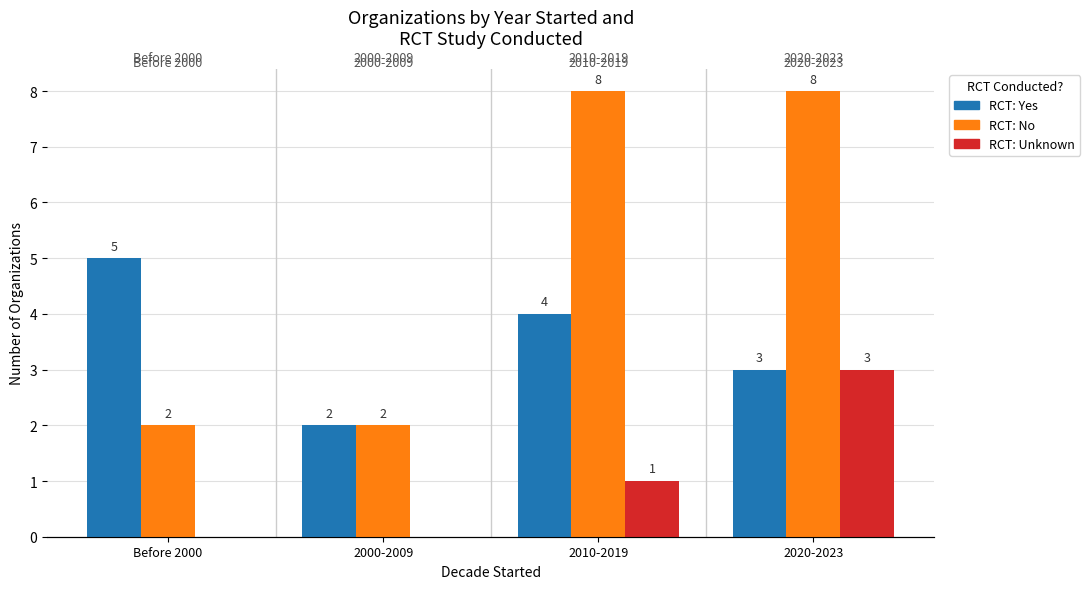

True or false: Yes has a value of 3 at 2020-2023.

True